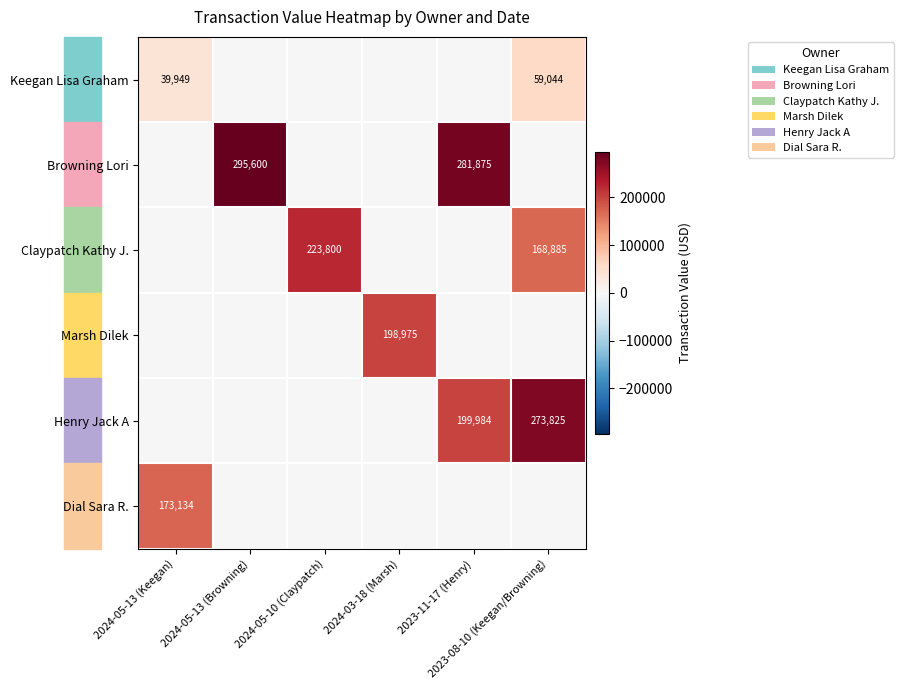

How many positive values does the Marsh Dilek series have?

1